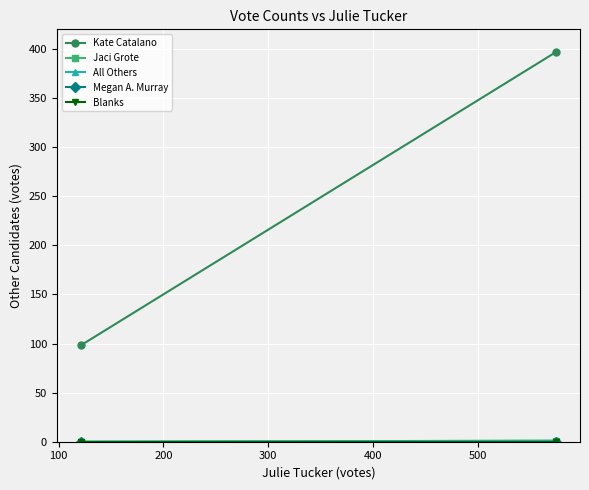

Is the value of Megan A. Murray at 100 greater than the value of Blanks at 100?

No